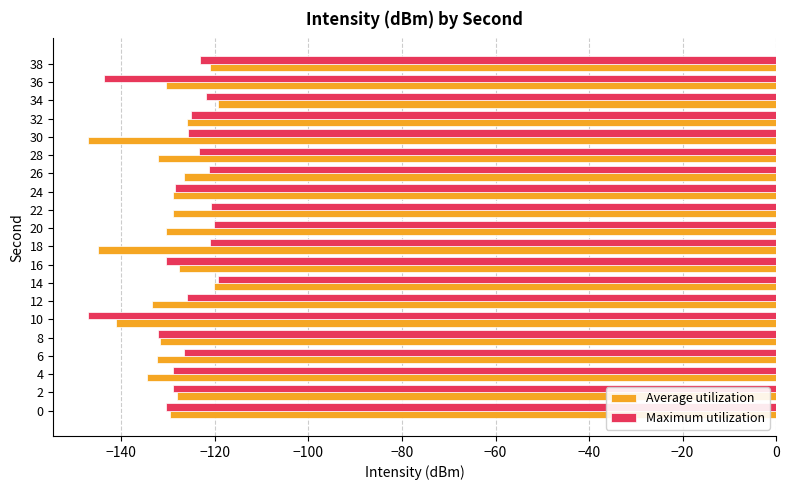

What is the spread (max minus min) of values at 6?

5.9